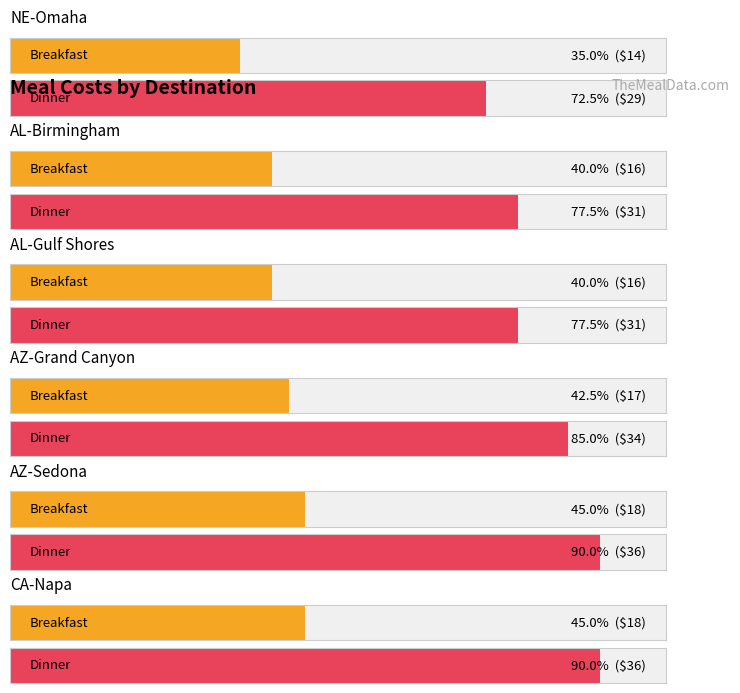

What is the maximum value shown in the chart?

36